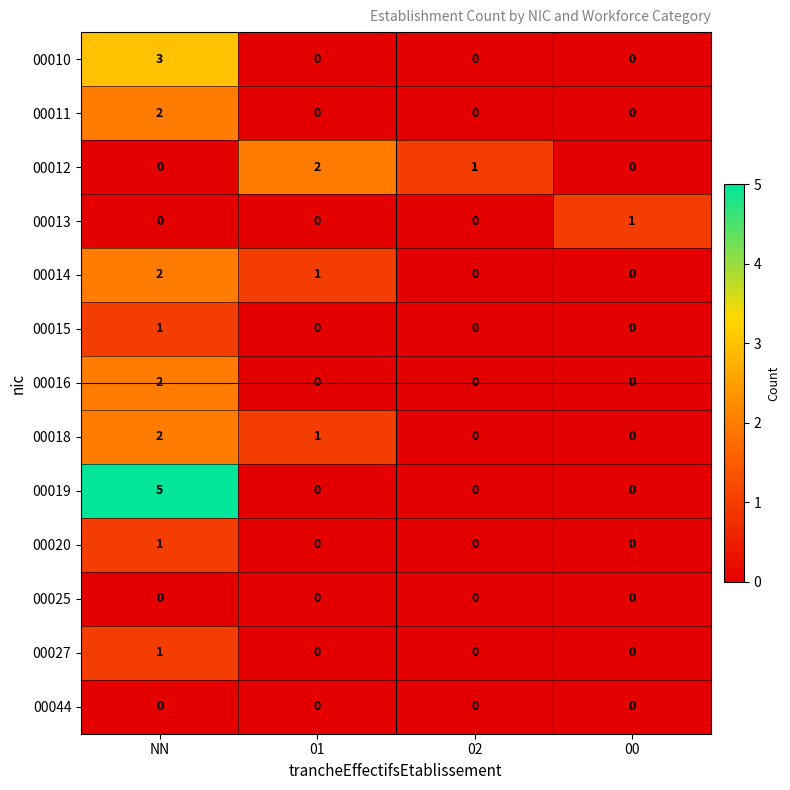

Which series has the widest spread of values?

00019